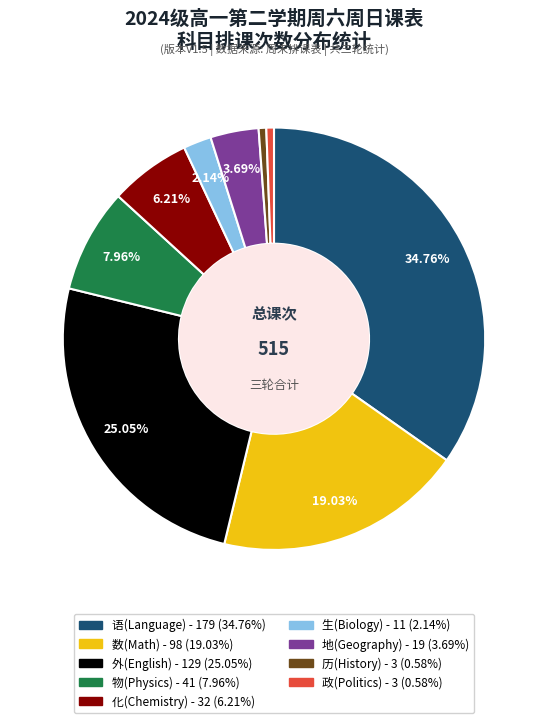

How much of the chart is everything except 物?

92.0%